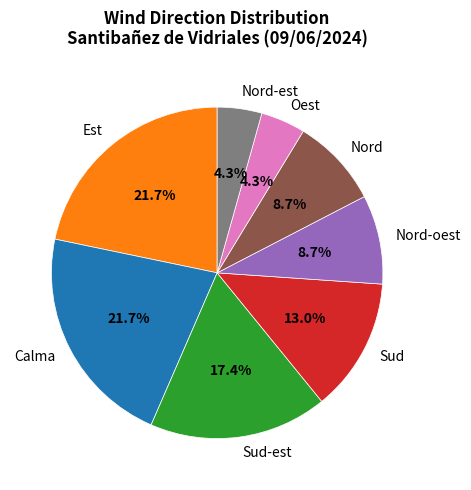

Combined, what portion of the pie is Calma and Est?

43.5%